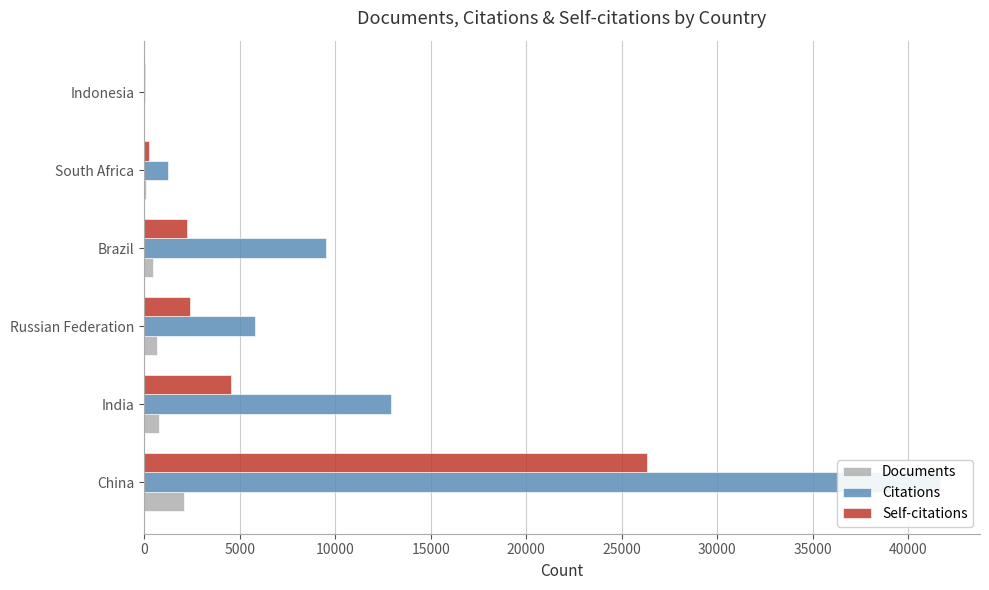

Are the bars grouped side by side (vs. stacked)?

Yes